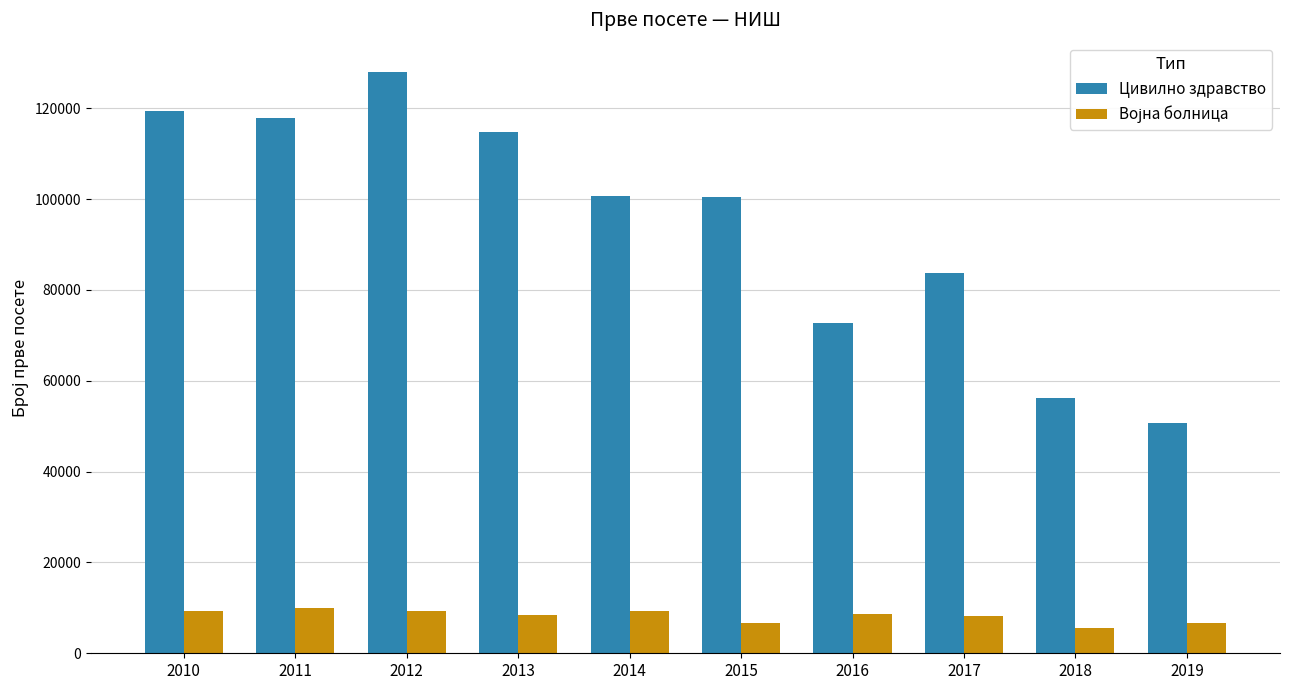

What is the difference between the second highest and second lowest values in the Цивилно здравство series?

63104